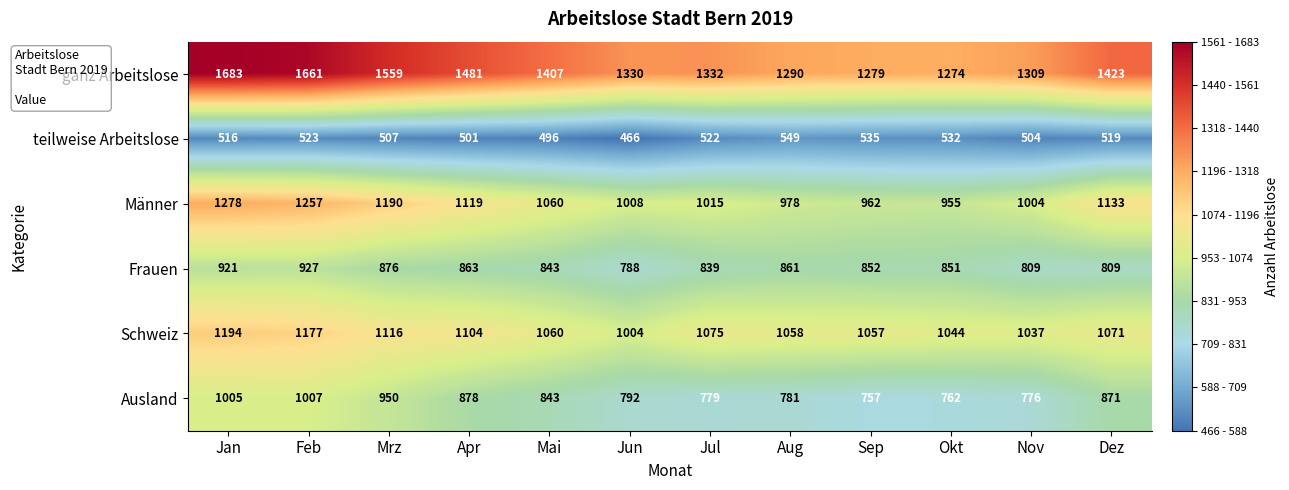

Count the number of data series in this chart.

6